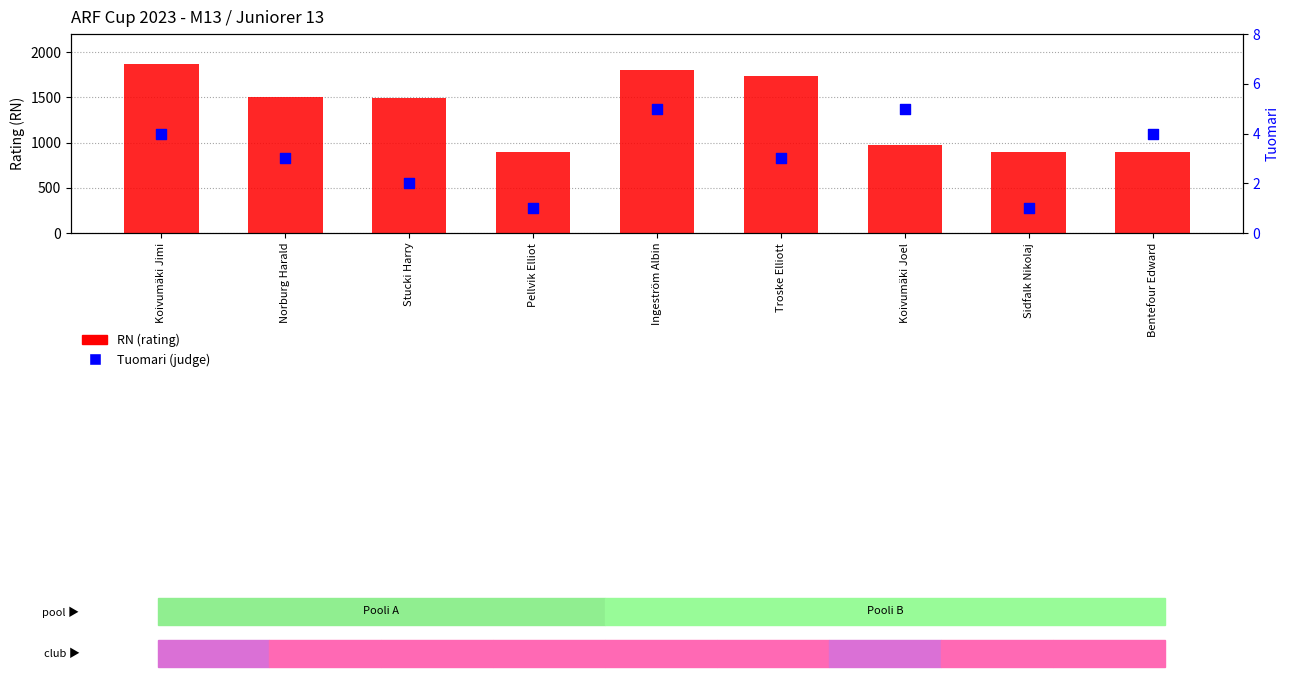

Which series has the largest total across all categories?

RN (rating)